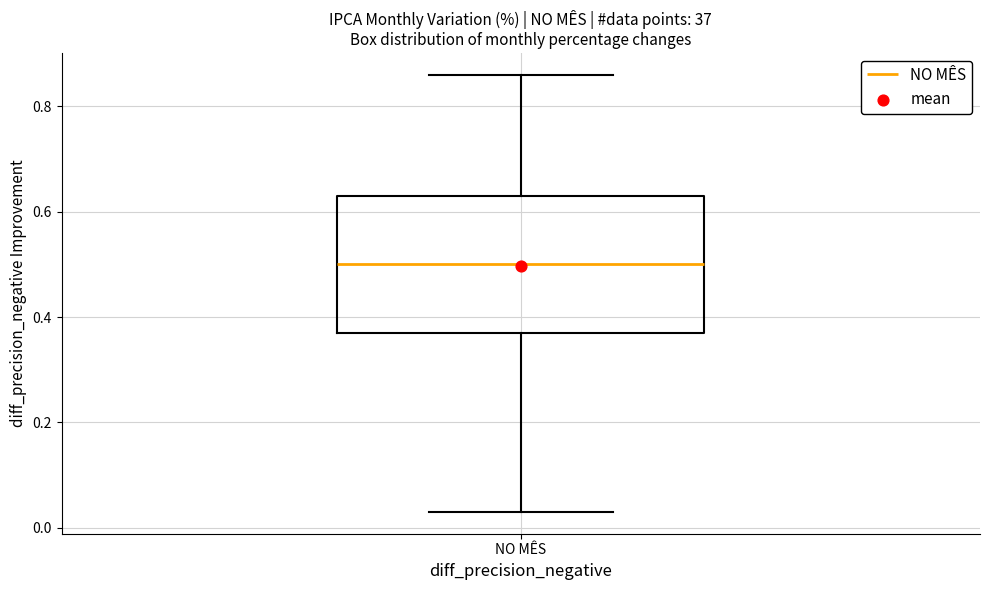

Transcribe this box plot: give where the median line is, the range the box spans, and where the two whiskers end, as read against the y-axis. The values are not printed on the chart, so give them approximately, as read against the axis.

median 0.50, box 0.38 to 0.64, whiskers 0.04 to 0.86